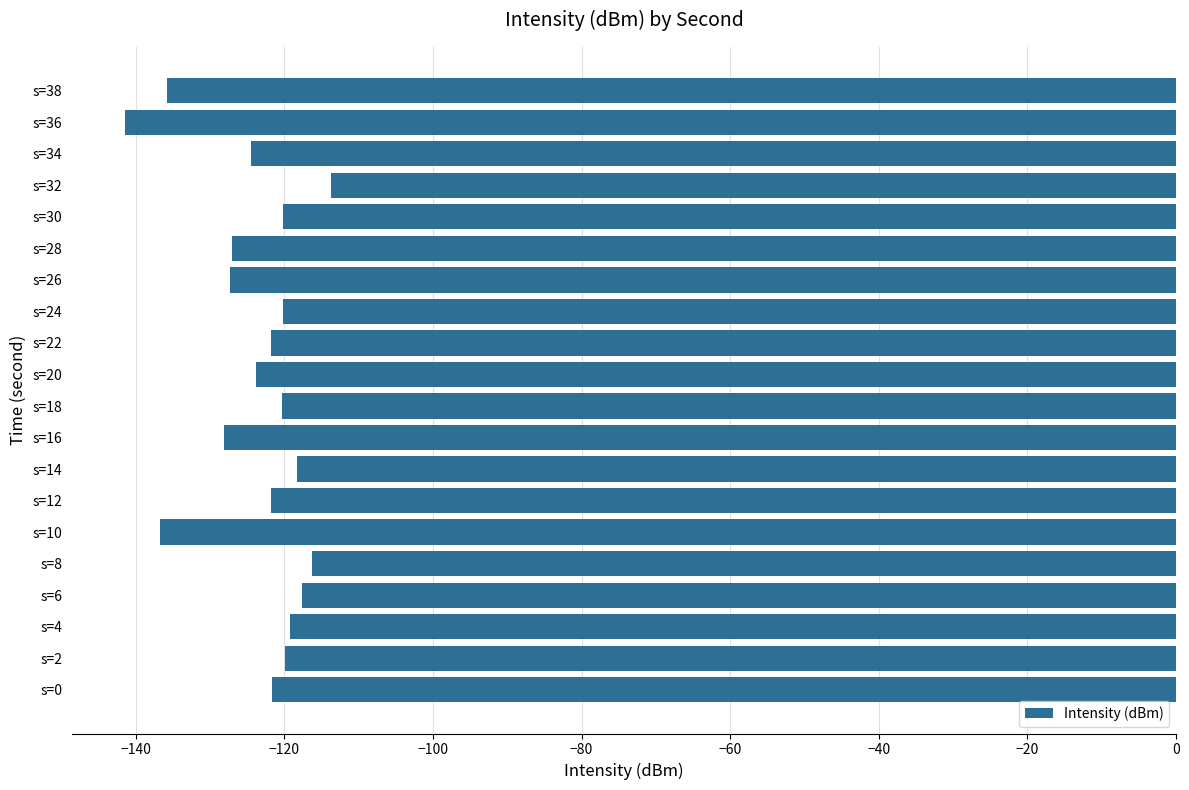

Are the bars horizontal?

Yes